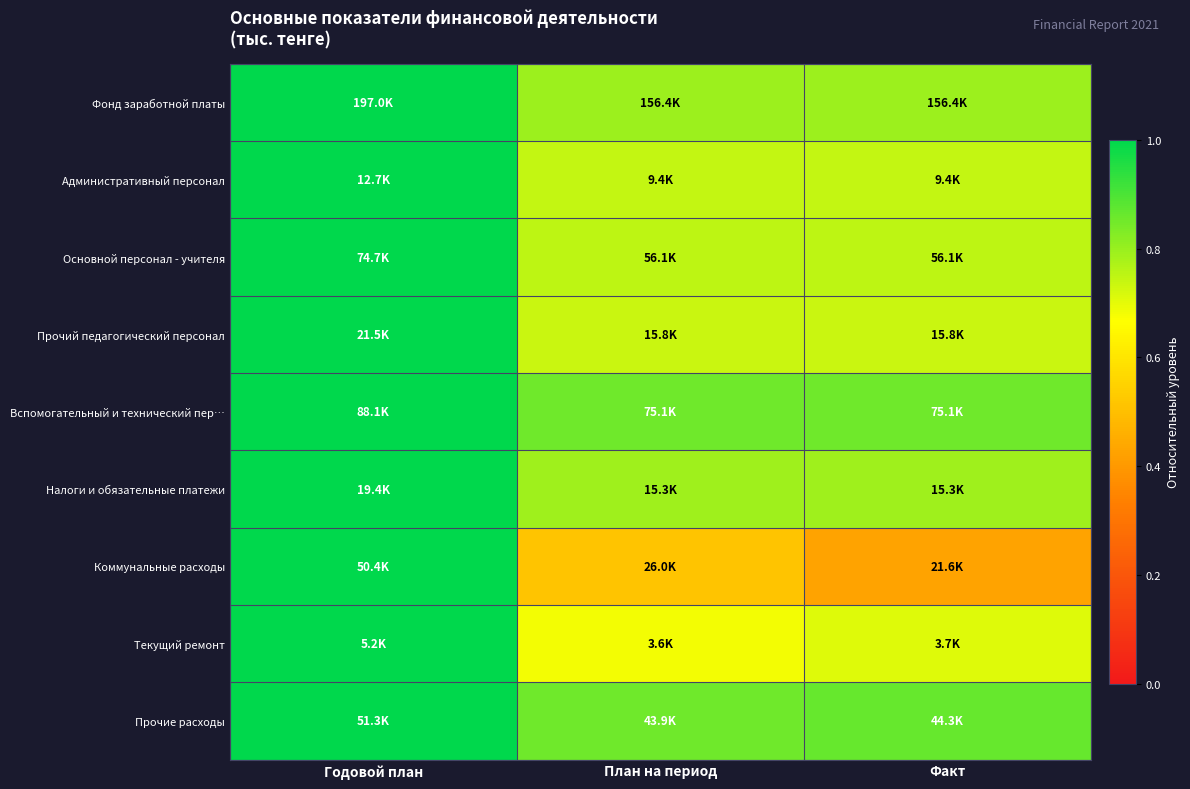

Between План на период and Факт, which series saw the biggest shift?

Коммунальные расходы